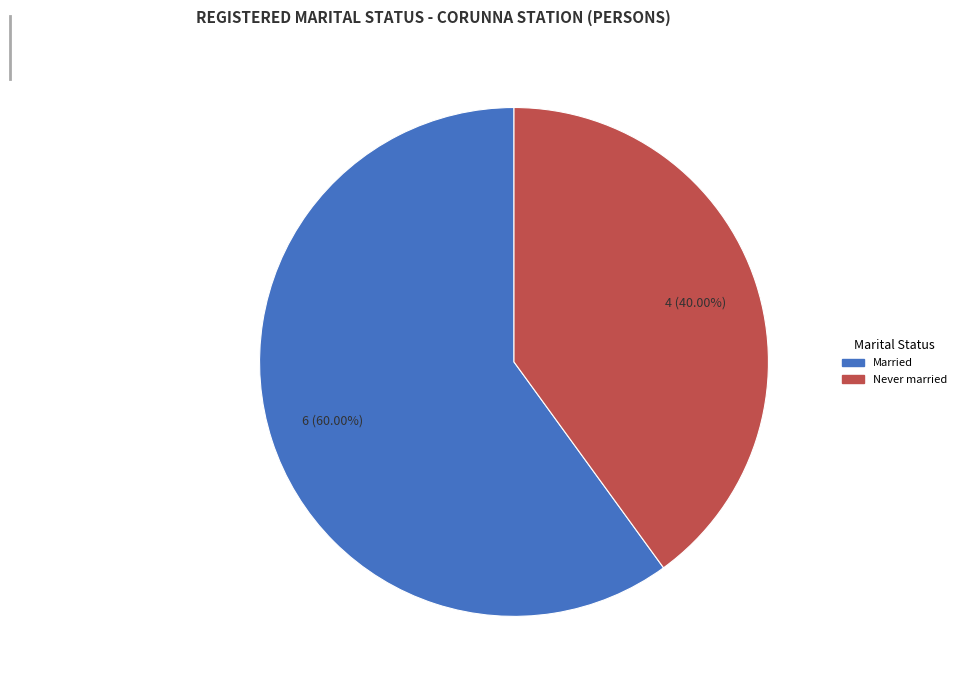

Is Married the majority of the pie?

Yes